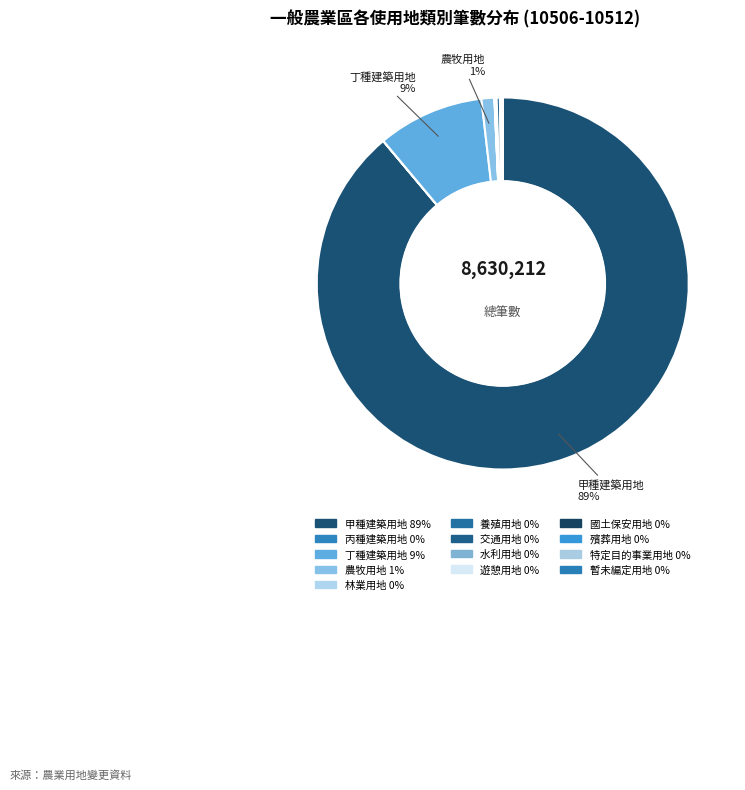

Does any single category account for the majority?

Yes